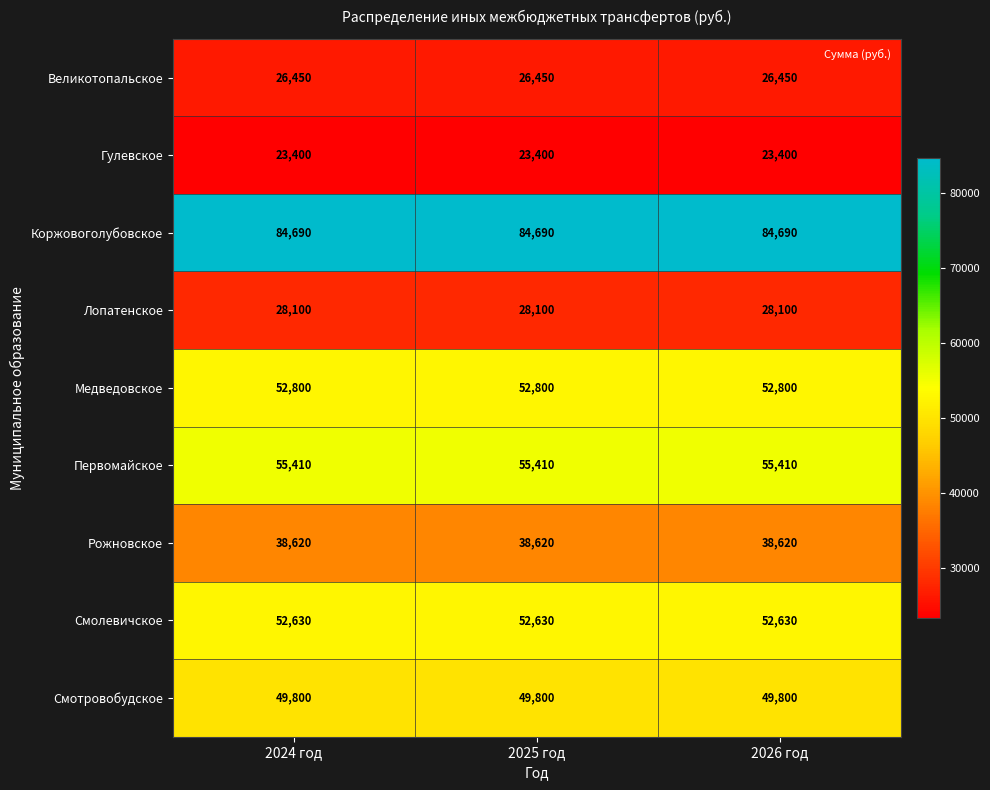

What is the total value across all series at 2026 год?

411900